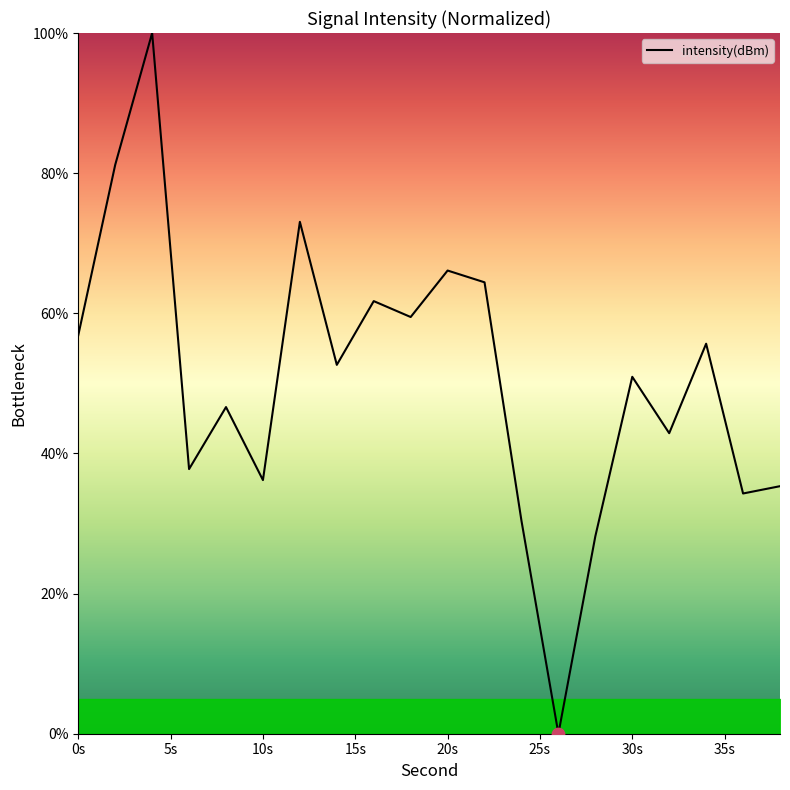

What is the greatest value displayed?

100.0